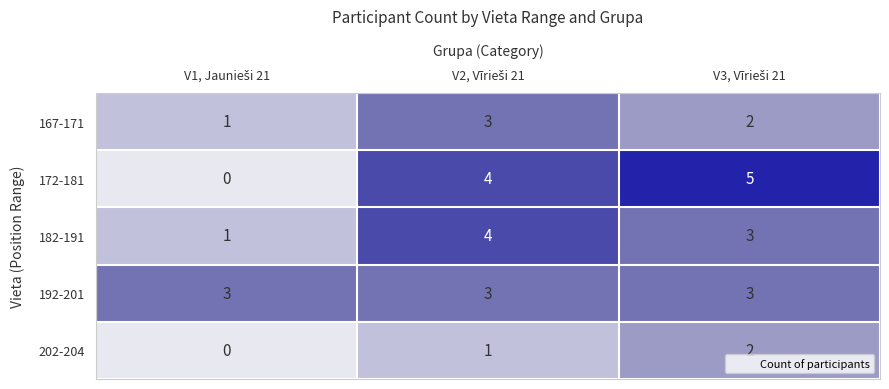

What is the sum of all 192-201 values?

9